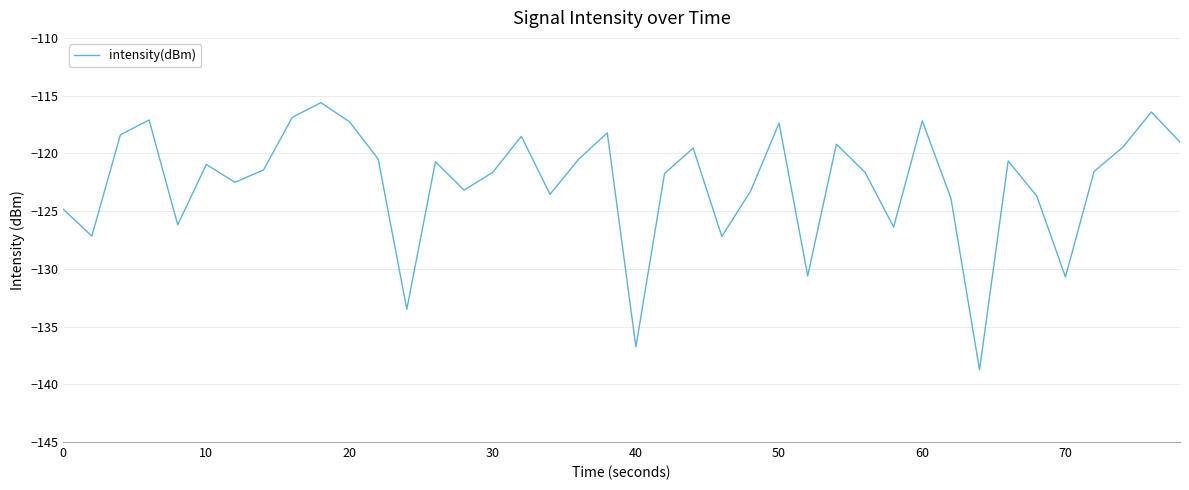

What is the smallest value displayed?

-138.7